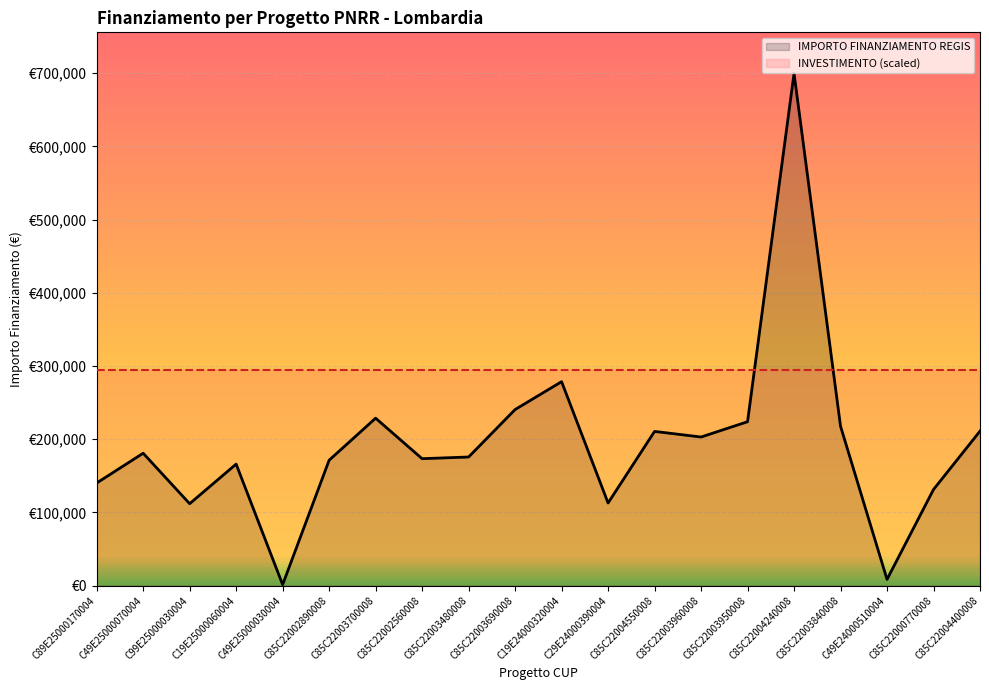

Where is the first local maximum?

C49E25000070004